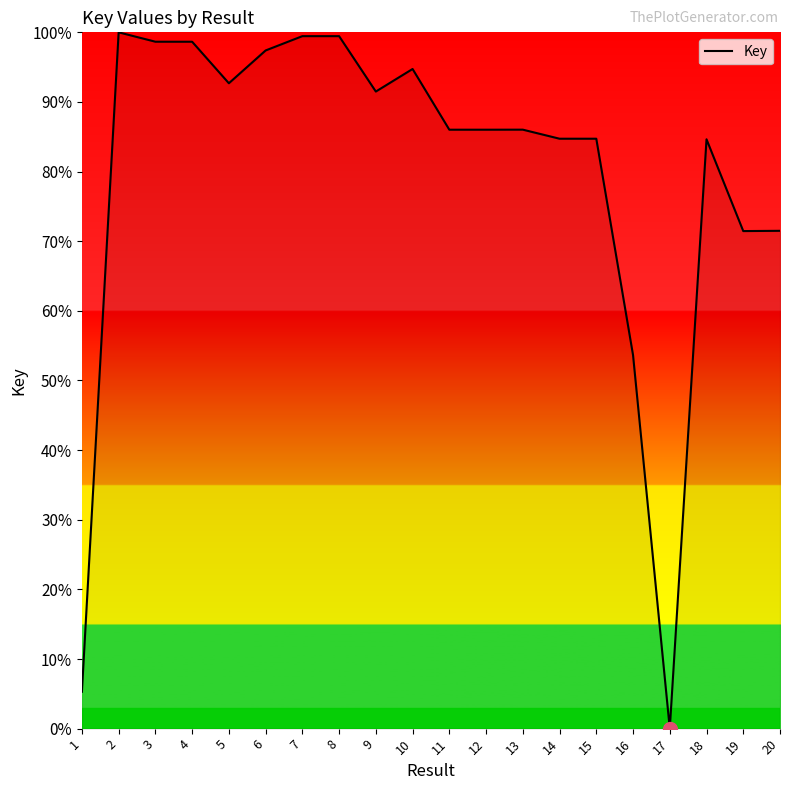

Which label corresponds to the smallest value in the chart?

17